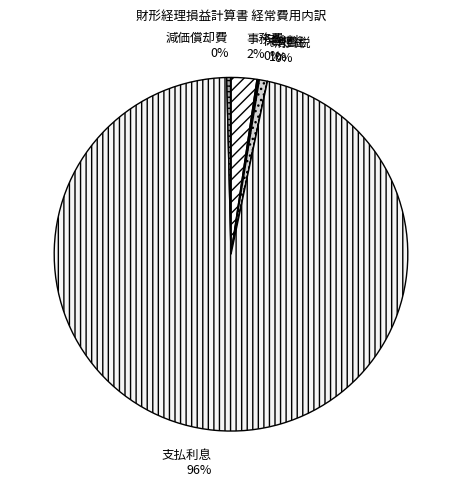

Does any single category account for the majority?

Yes